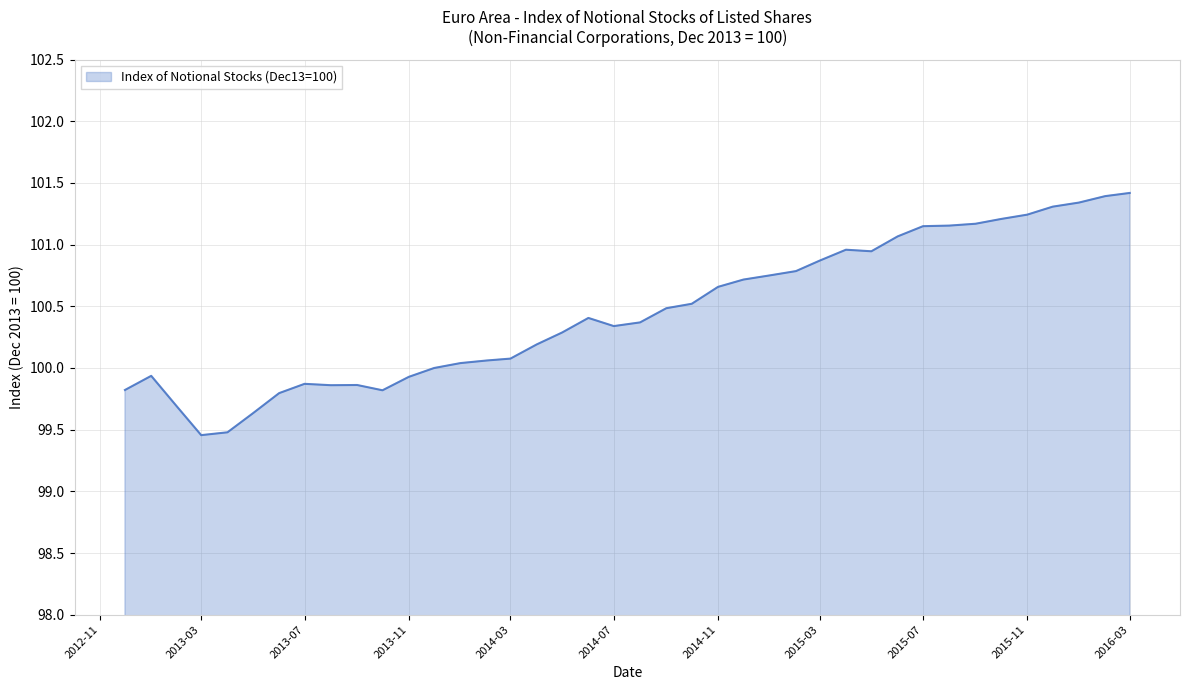

What is the maximum value shown in the chart?

101.4